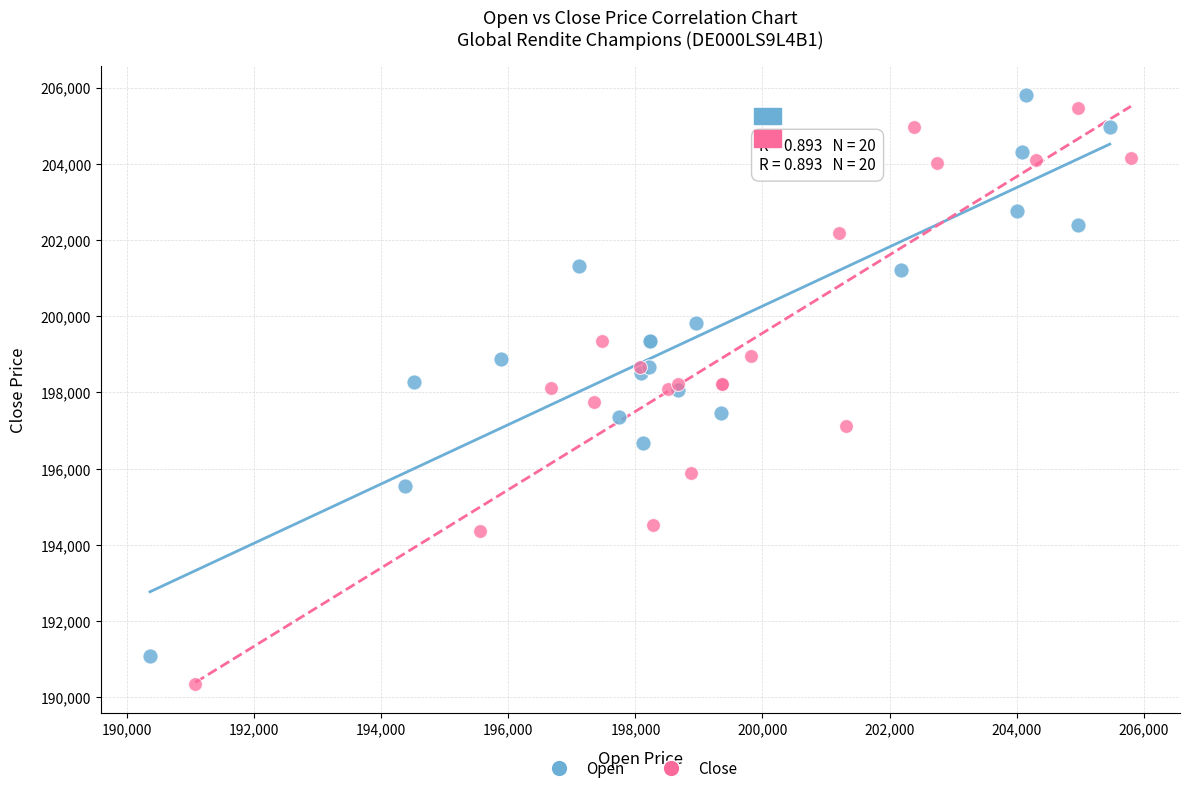

Which series reaches the minimum Y coordinate?

Close